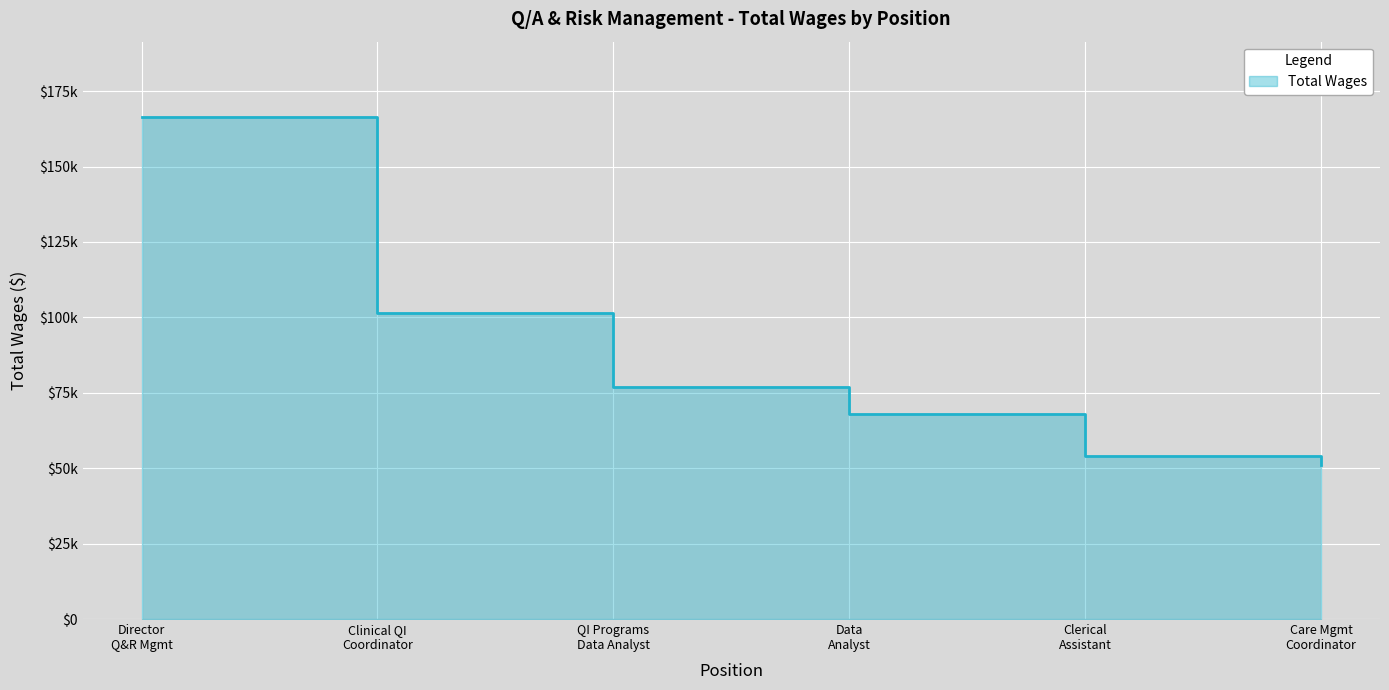

What is the label of the 1st point from the right?

Care Mgmt Coordinator